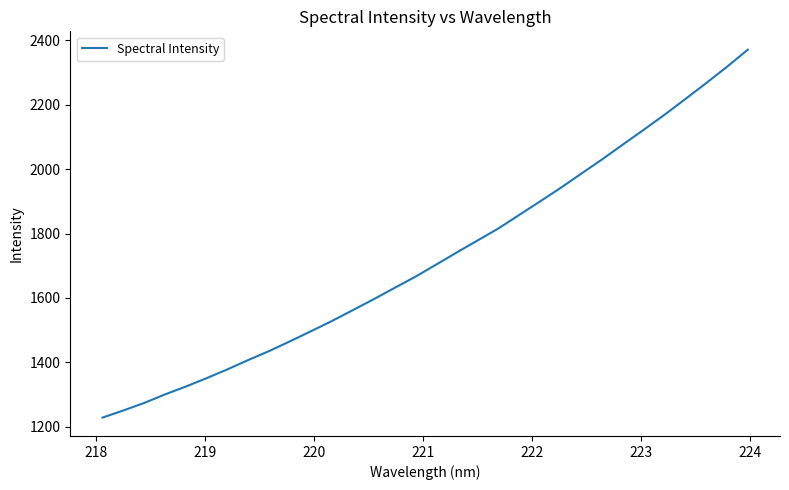

What is the minimum value shown in the chart?

1228.3